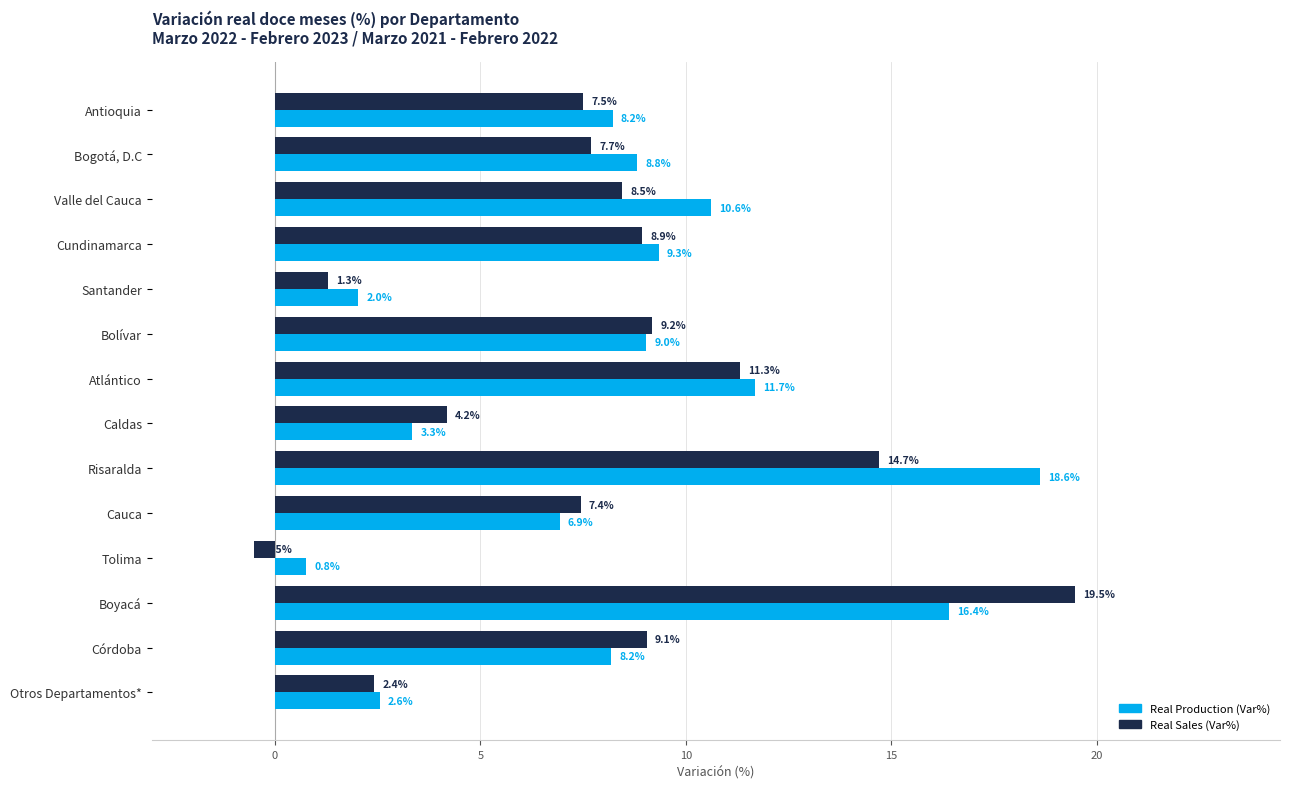

The Real Production (Var%) series shows 9.3 at Cundinamarca. True or false?

True